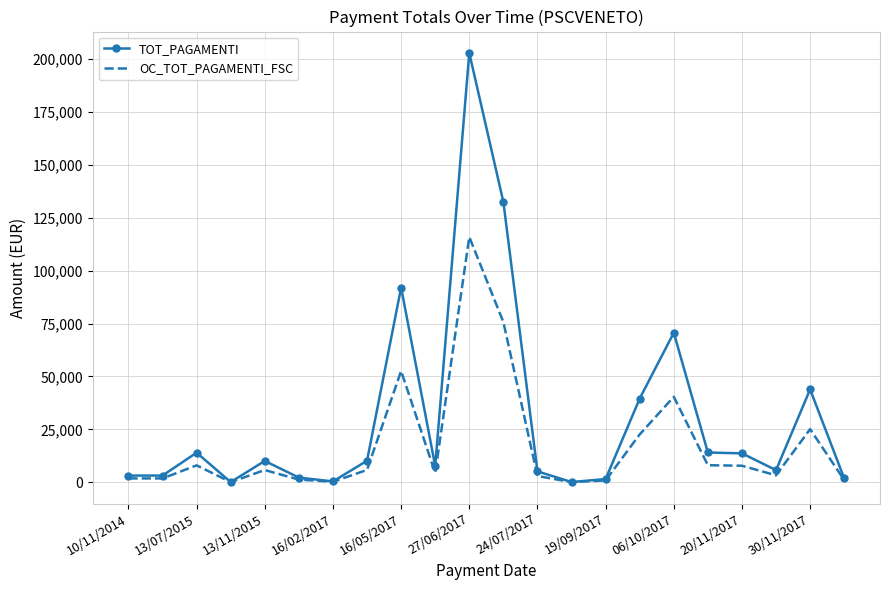

Rank the series by their average value, from highest to lowest.

TOT_PAGAMENTI, OC_TOT_PAGAMENTI_FSC